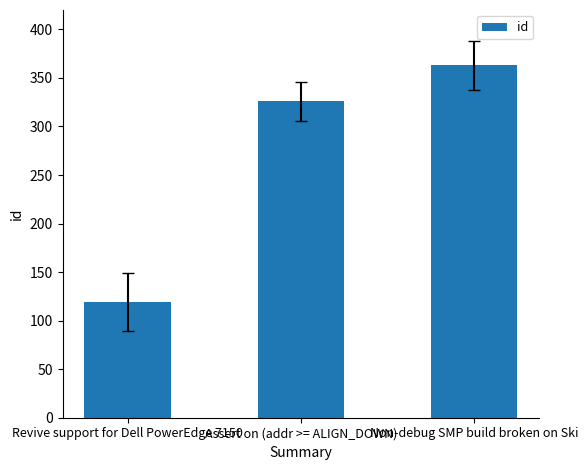

Reading right to left, extract all data points from this chart.

Non-debug SMP build broken on Ski=363	Assert on (addr >= ALIGN_DOWN)=326	Revive support for Dell PowerEdge 7150=119